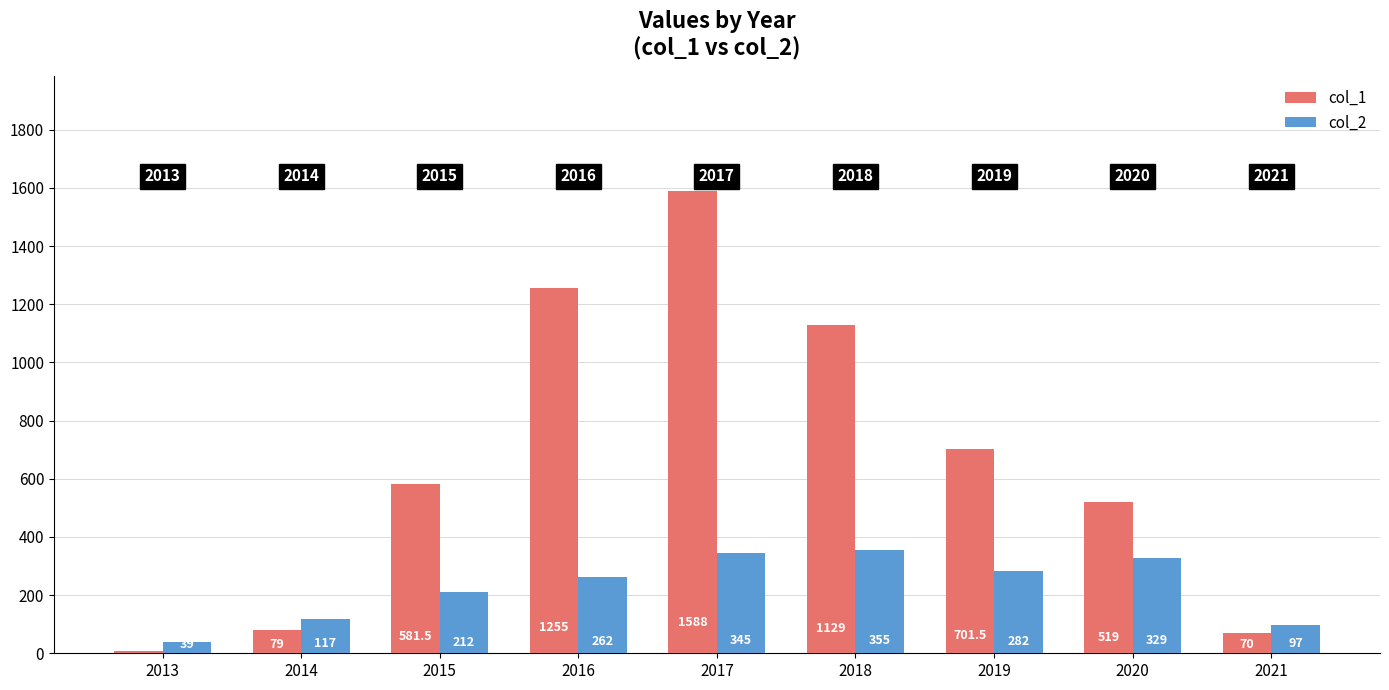

How many bars are there in total?

18